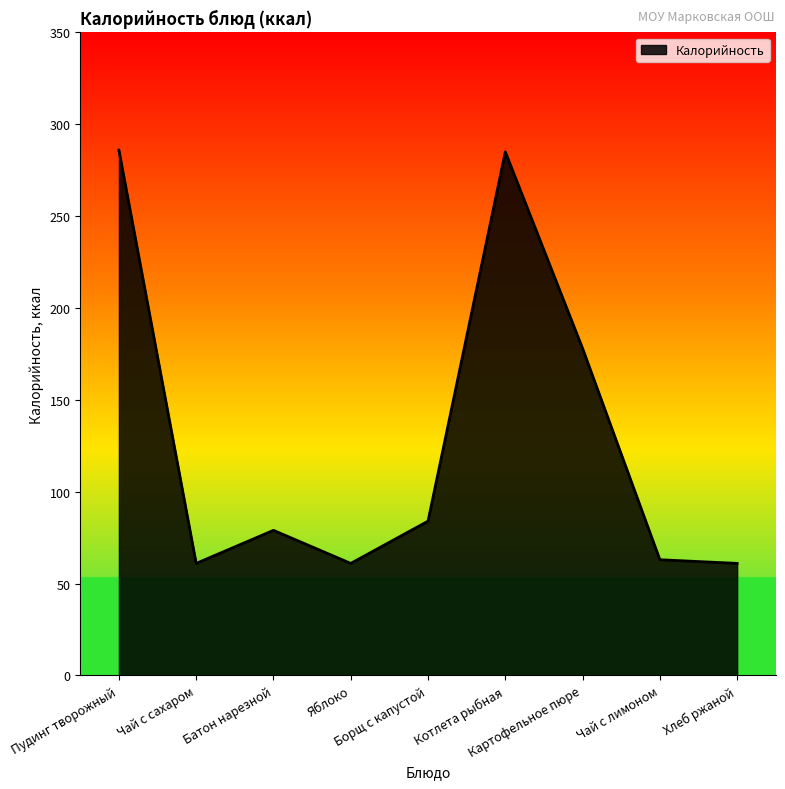

What is the maximum value shown in the chart?

286